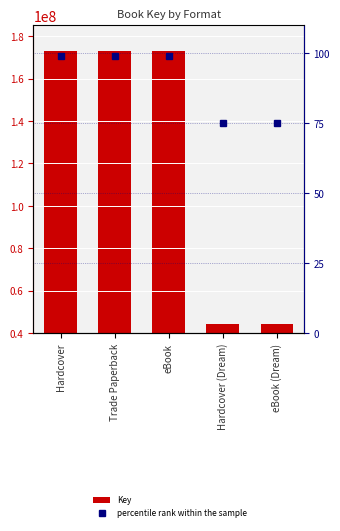

Between Trade Paperback and eBook (Dream), which is larger?

Trade Paperback